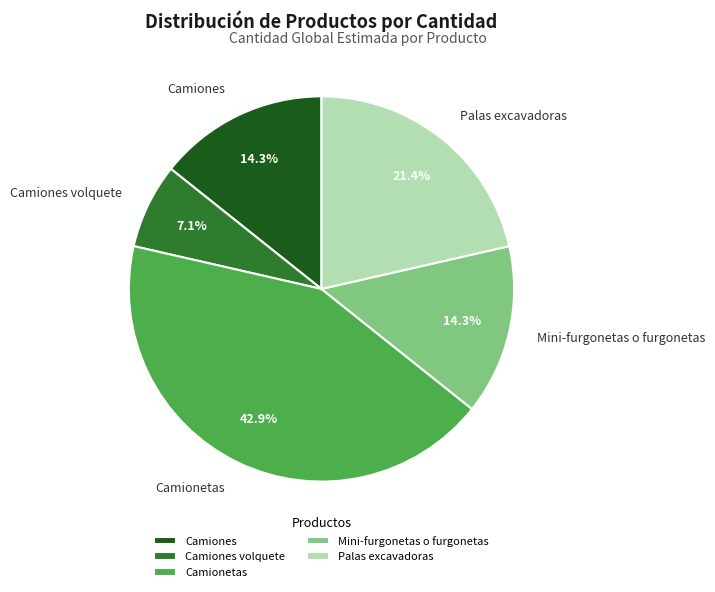

Is there a majority slice in this chart?

No